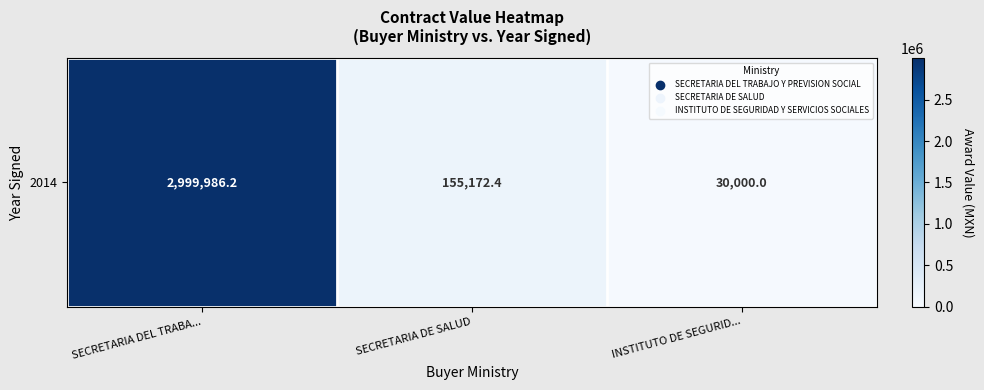

True or false: the data shows 2999986.2 at SECRETARIA DEL TRABA....

True